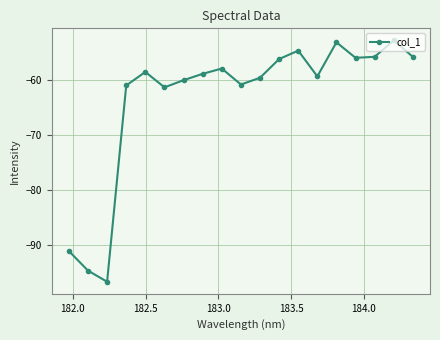

How many data points does each series have?

19